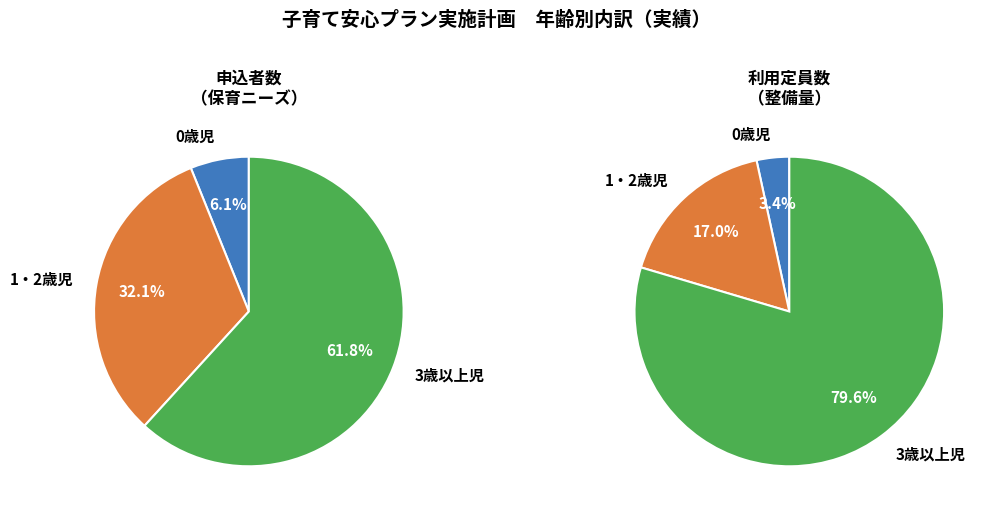

To the nearest percent, what is the average slice percentage?

33%